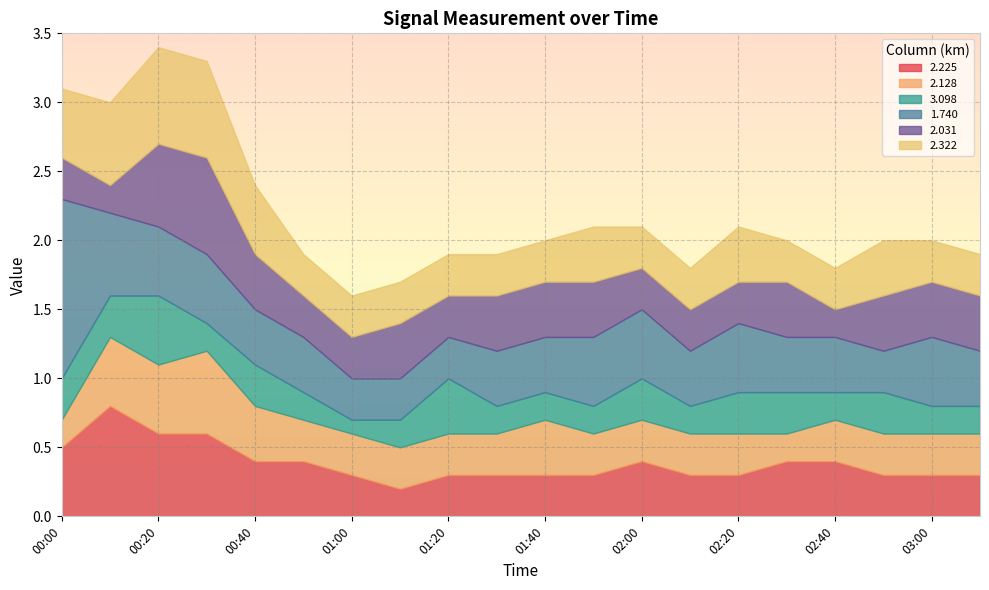

What are all the series names shown in the legend?

2.225, 2.128, 3.098, 1.740, 2.031, 2.322